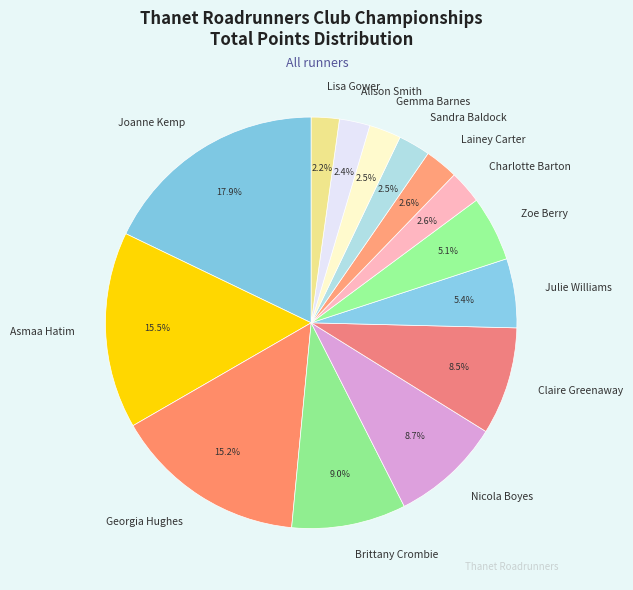

To the nearest percent, what is the combined percentage of Charlotte Barton and Julie Williams?

8%